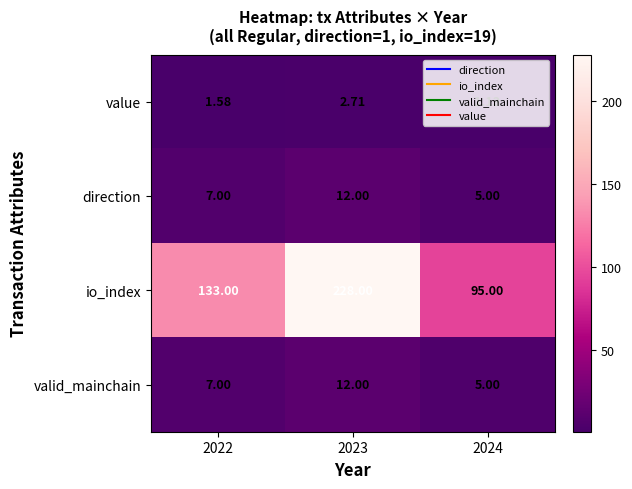

How many values in the direction series are below 7?

1